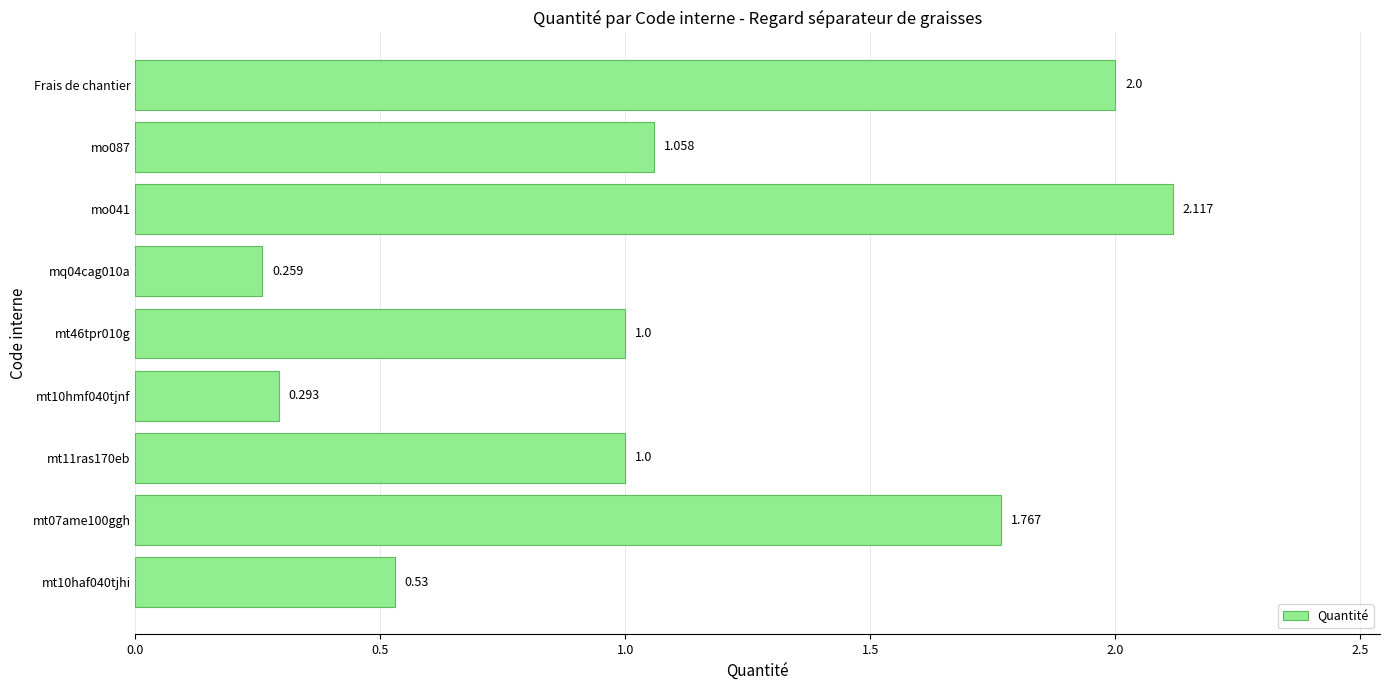

How many bars are there in total?

9